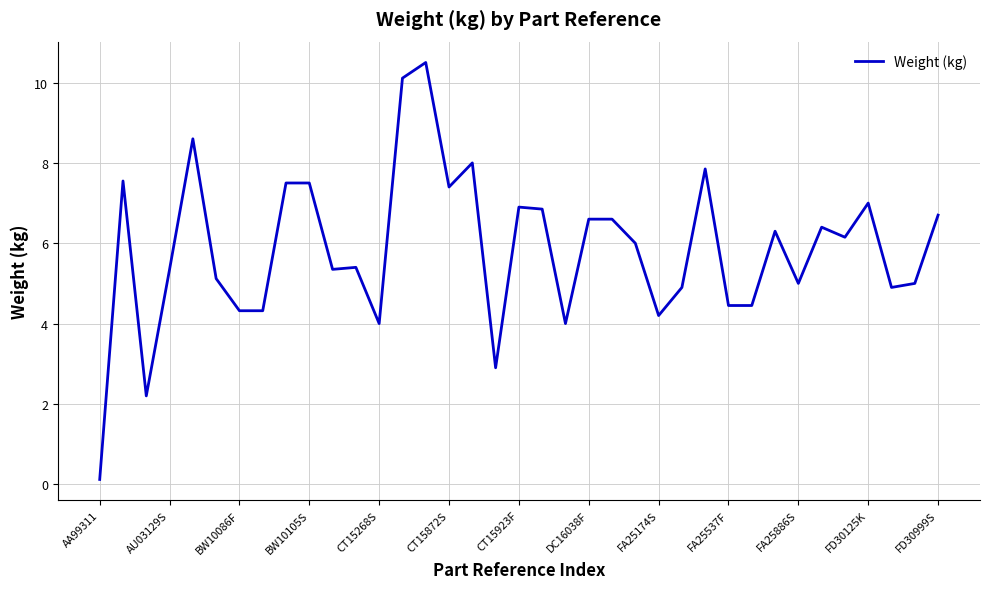

What is the difference between the maximum and minimum values?

10.4